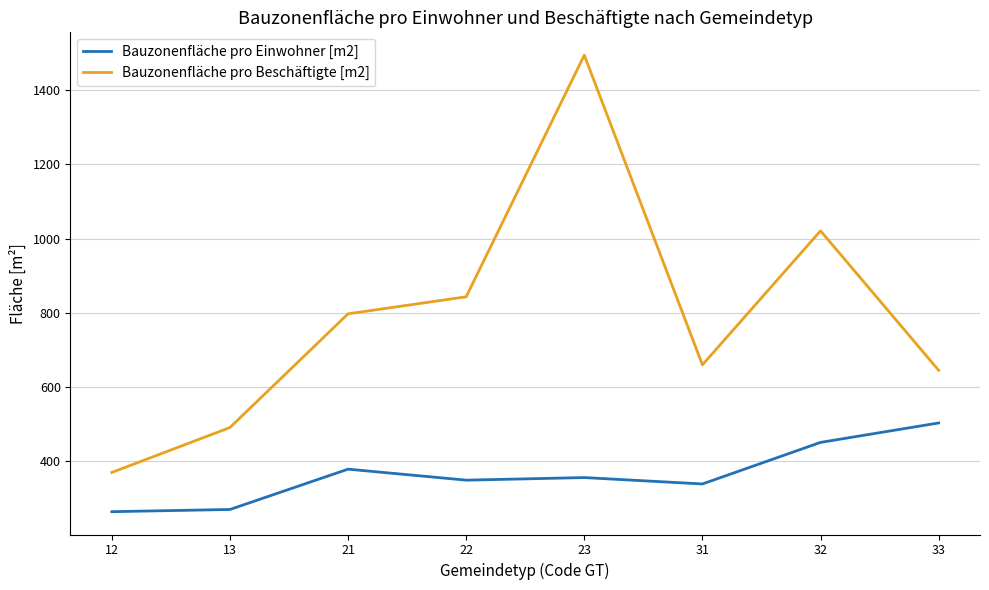

At how many categories does at least one series exceed 710?

4